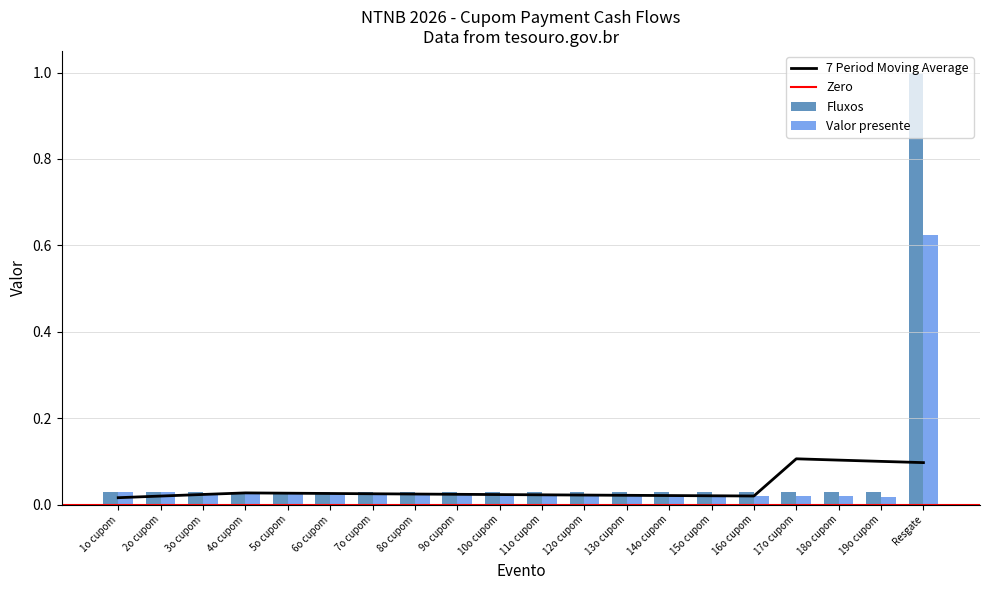

Does the chart contain any negative values?

No